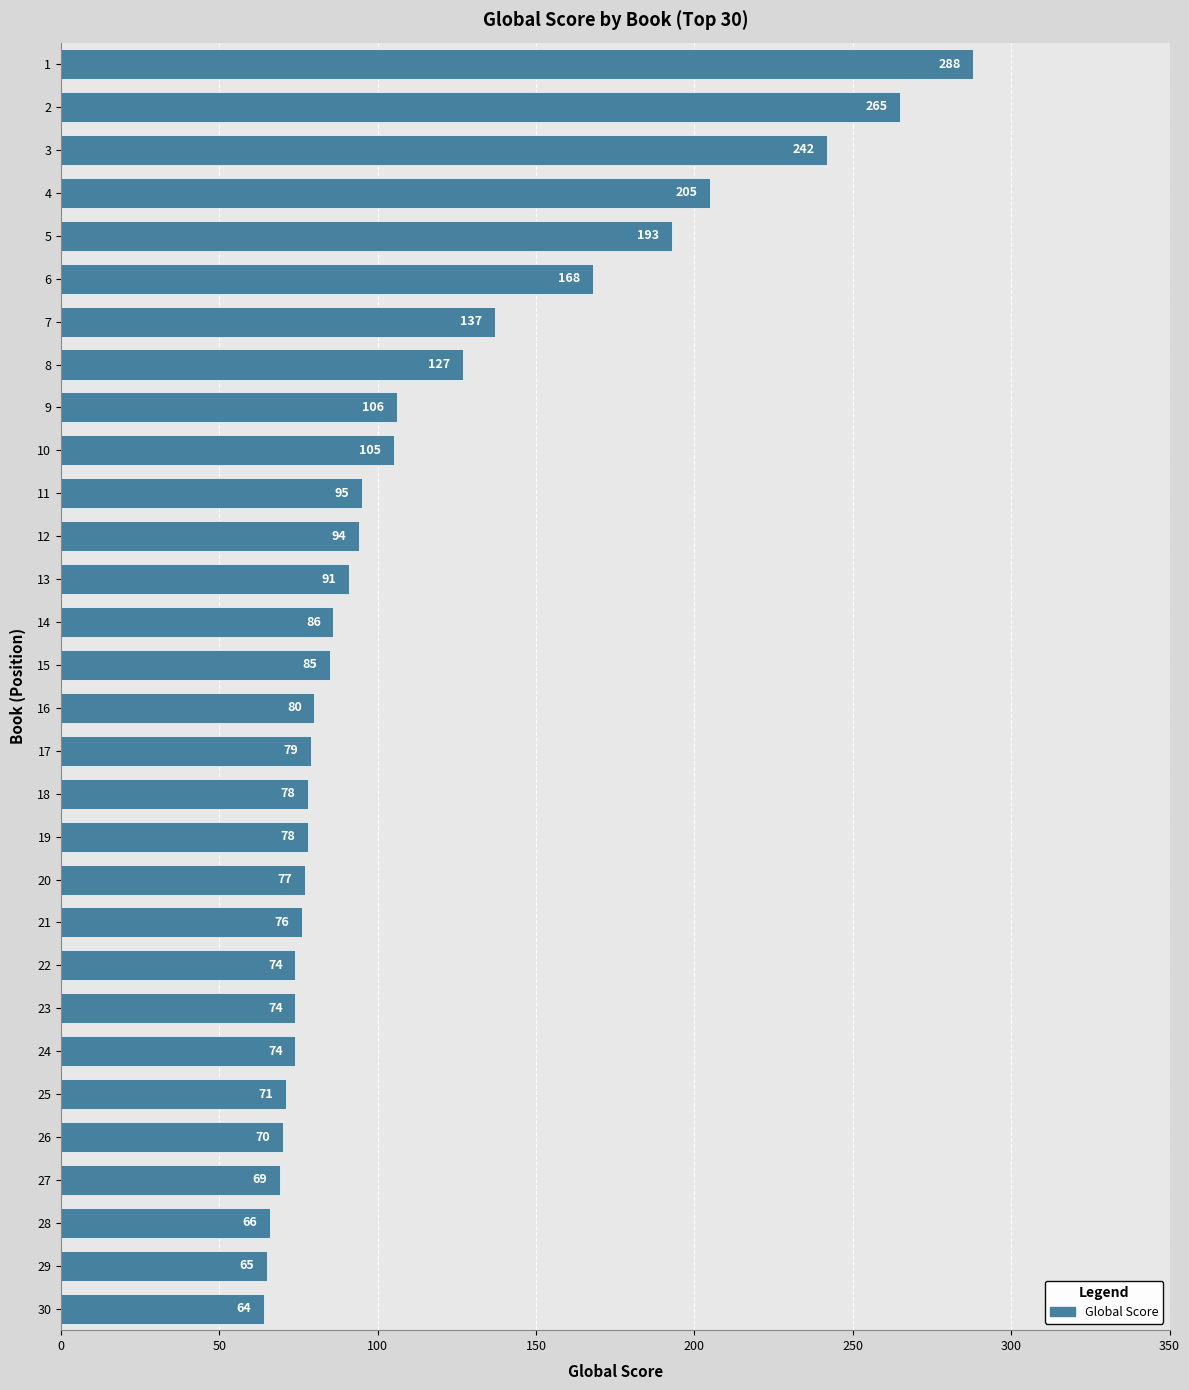

Reading top to bottom, list all the values displayed in this chart.

1=288	2=265	3=242	4=205	5=193	6=168	7=137	8=127	9=106	10=105	11=95	12=94	13=91	14=86	15=85	16=80	17=79	18=78	19=78	20=77	21=76	22=74	23=74	24=74	25=71	26=70	27=69	28=66	29=65	30=64